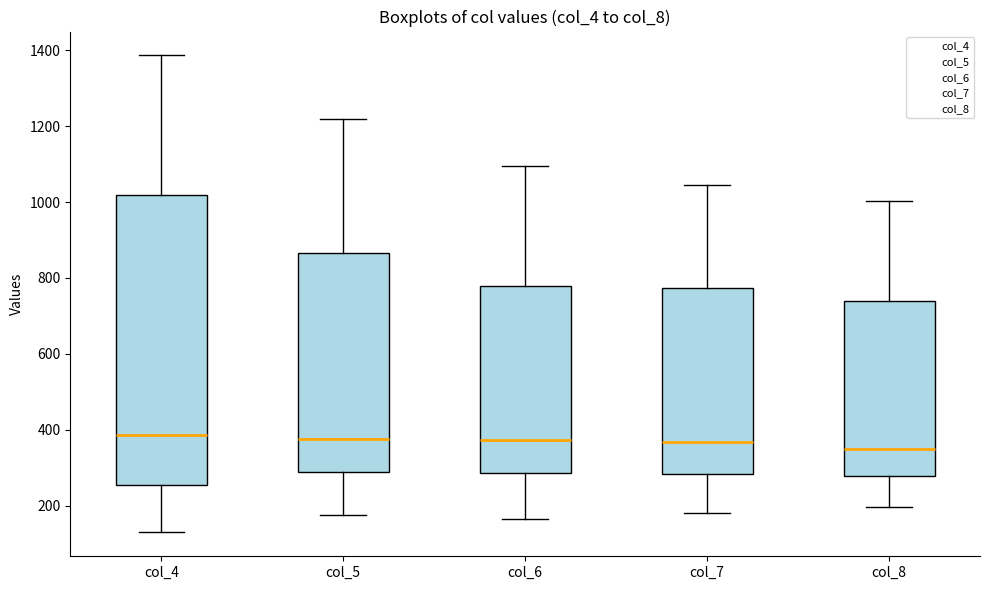

Comparing the boxes themselves (not the whiskers), which one is the tallest?

col_4